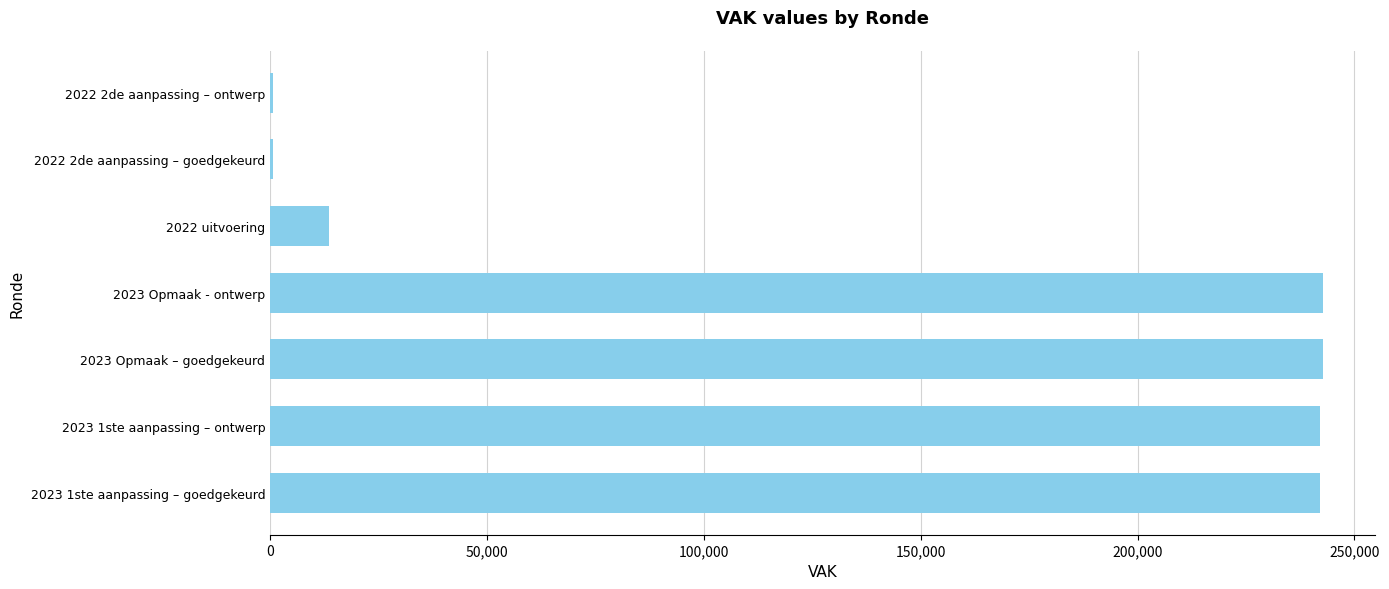

The value at 2023 Opmaak – goedgekeurd is 373521. True or false?

False